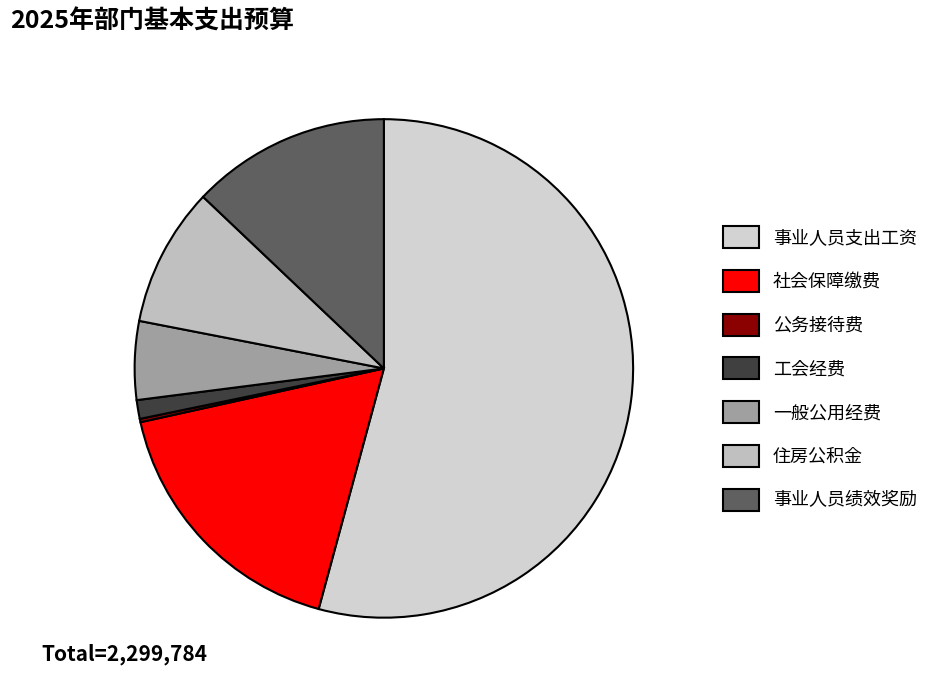

To the nearest percent, what is the average slice percentage?

14%